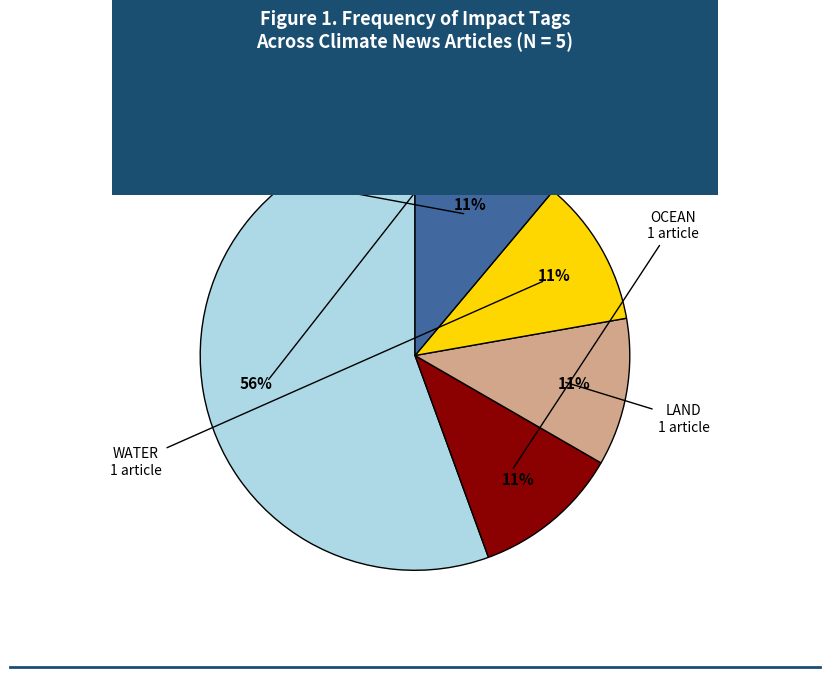

Is there a majority slice in this chart?

Yes